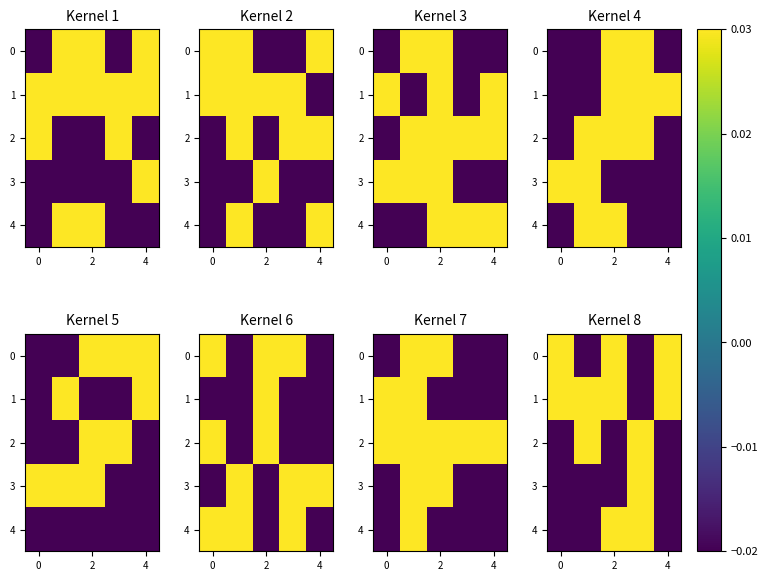

Rank the series by their maximum value, from highest to lowest.

row_0, row_1, row_2, row_3, row_4